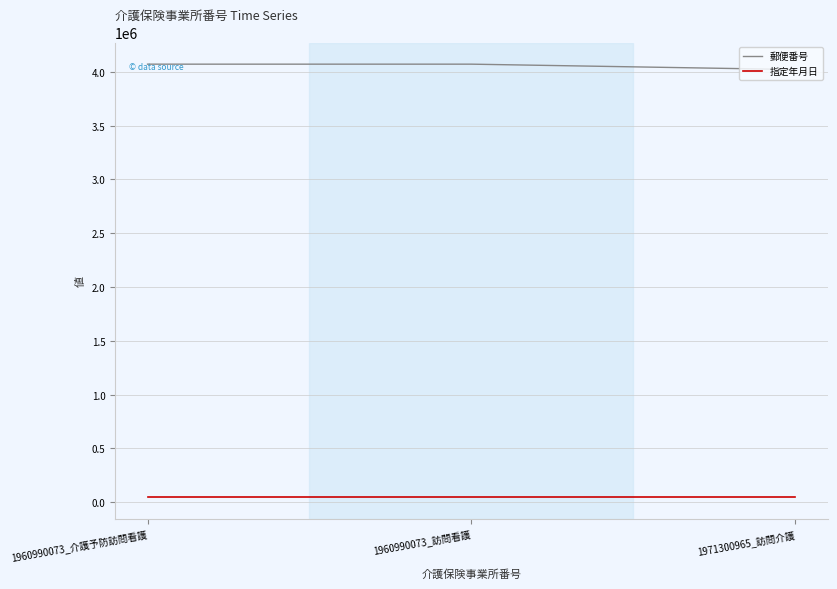

What is the average value of the 郵便番号 series?

4053523